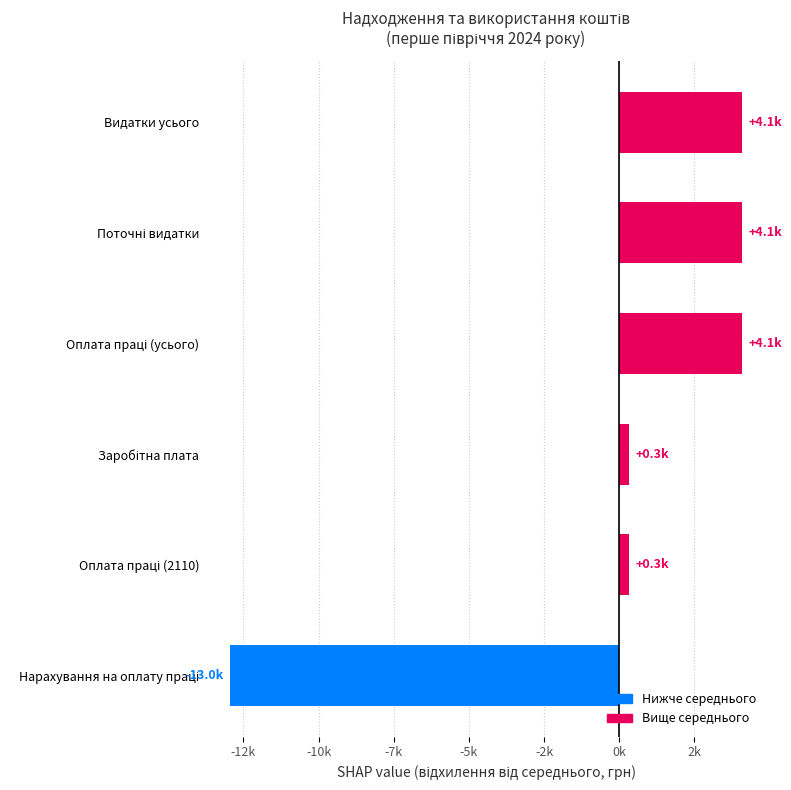

Approximately how many times larger is the value at Заробітна плата compared to Оплата праці (усього)?

0.1